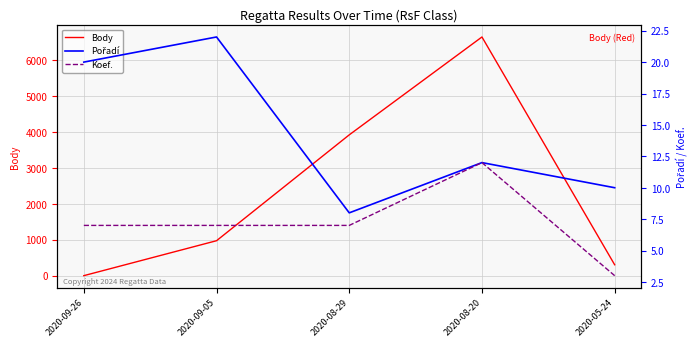

Rank the series by their maximum value, from lowest to highest.

Koef., Pořadí, Body